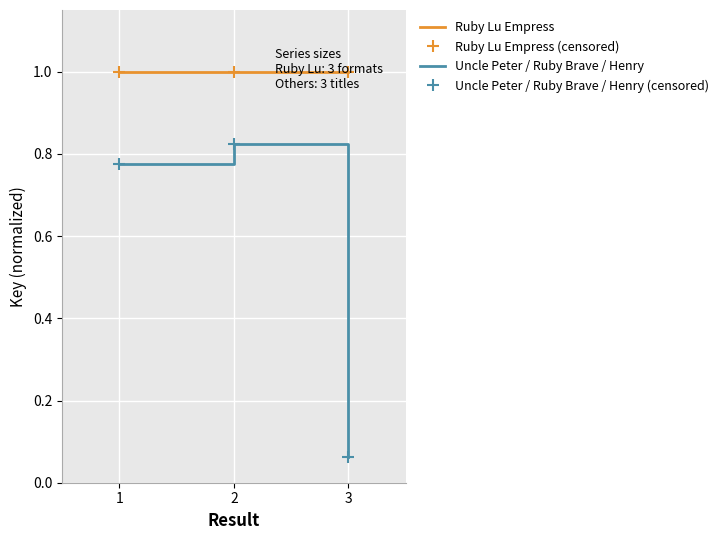

Rank the series by their maximum value, from lowest to highest.

Uncle Peter / Ruby Brave / Henry, Uncle Peter / Ruby Brave / Henry (censored), Ruby Lu Empress, Ruby Lu Empress (censored)